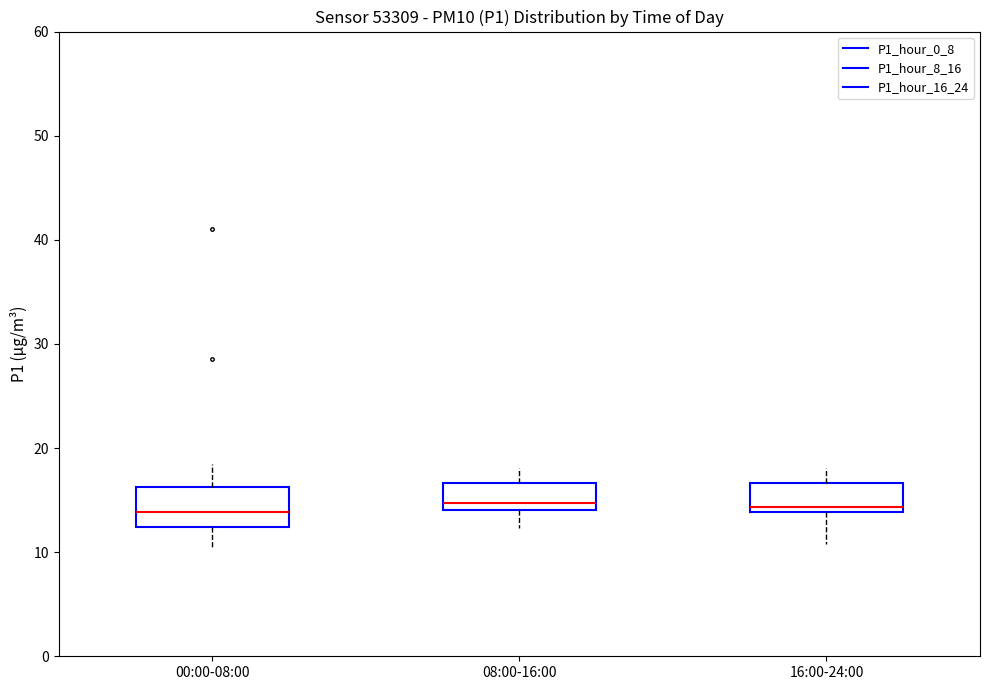

Reading left to right, read every box against the y-axis: the position of its median line, the range the box covers, and the ends of its whiskers. The values are not printed on the chart, so give them approximately, as read against the axis.

00:00-08:00: median 14, box 12 to 16, whiskers 10 to 18
08:00-16:00: median 15, box 14 to 17, whiskers 12 to 18
16:00-24:00: median 14 (just above the box's lower edge), box 14 to 17, whiskers 11 to 18